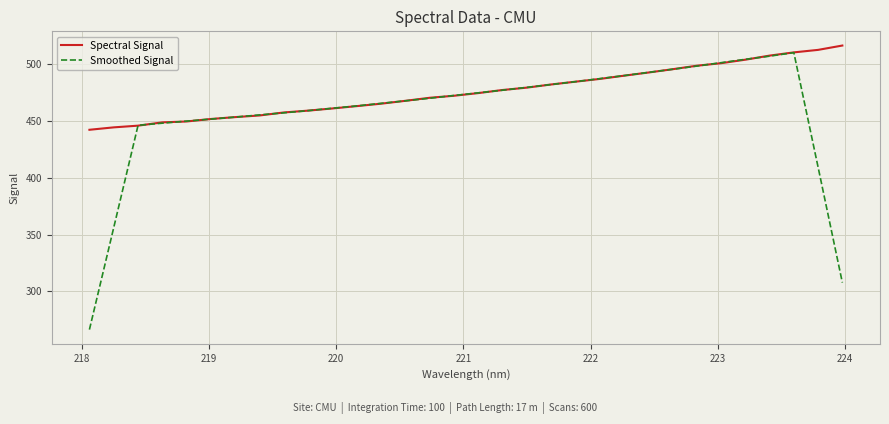

What is the lowest value of the Spectral Signal series?

442.1